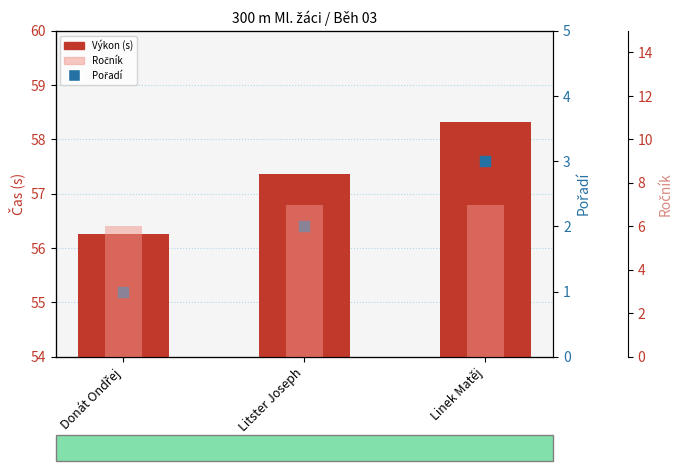

Which series has the widest spread of Y values?

Výkon (s)